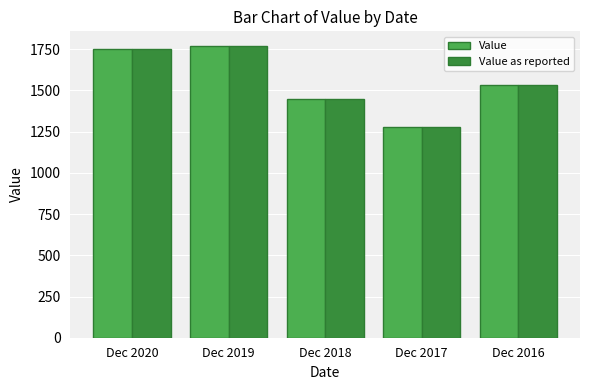

What is the total value across all series at Dec 2018?

2900